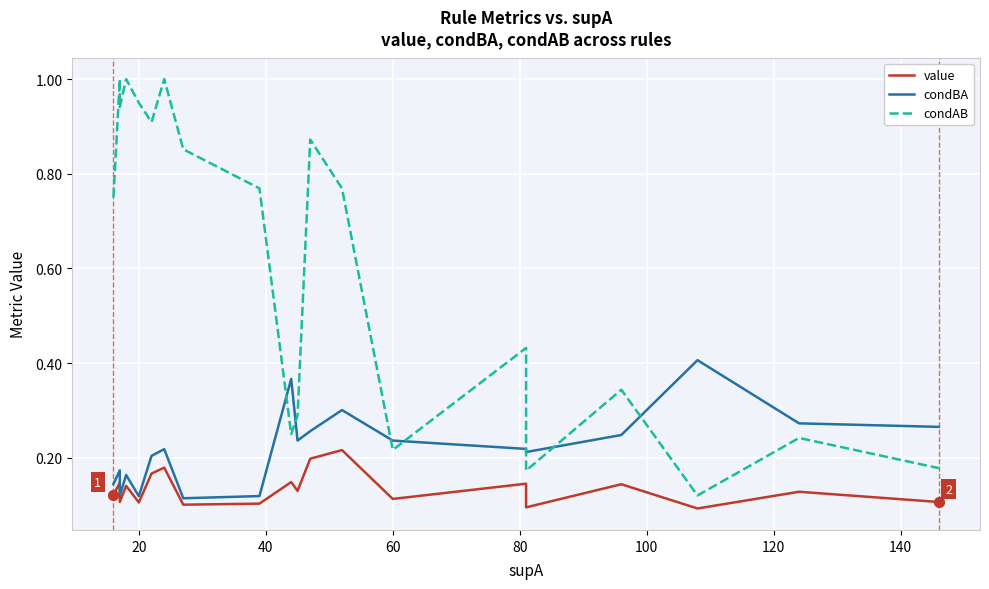

Which series contains the highest Y value?

condAB